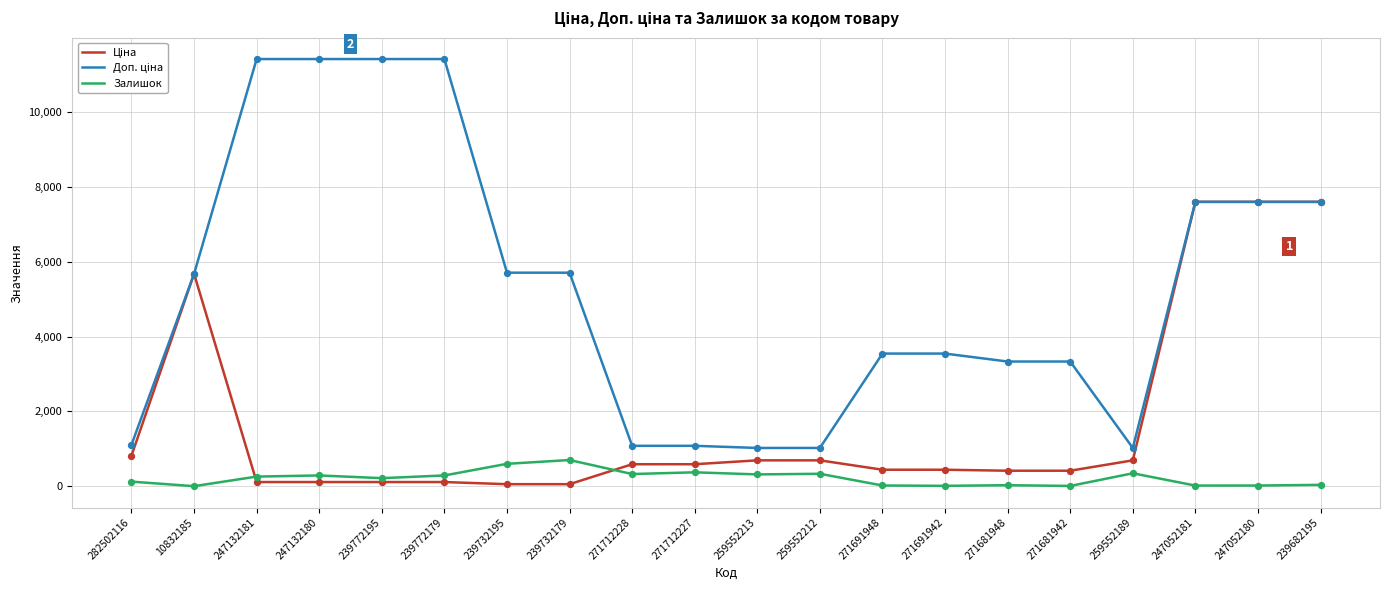

What is the total value across all series at 247052181?

15213.1